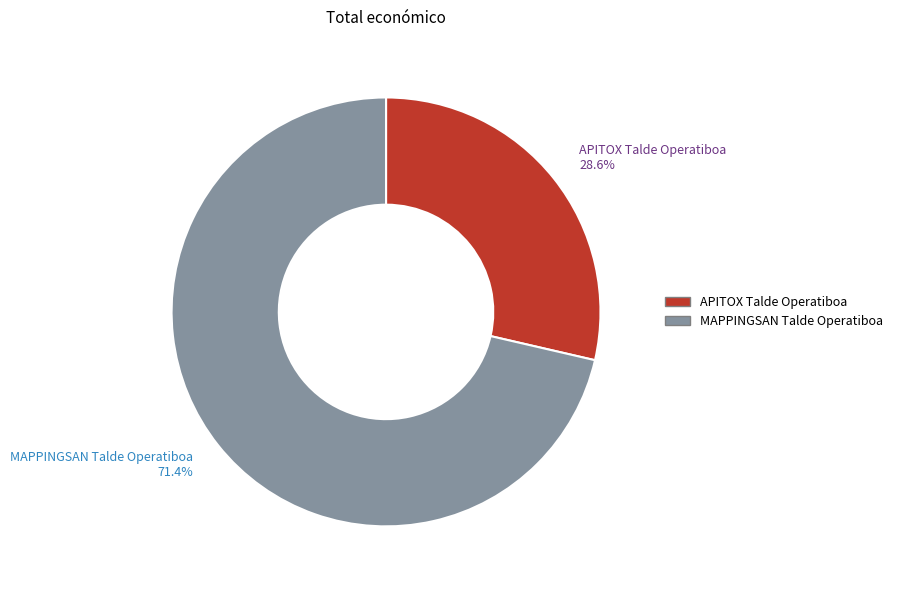

Count the number of slices in the pie.

2